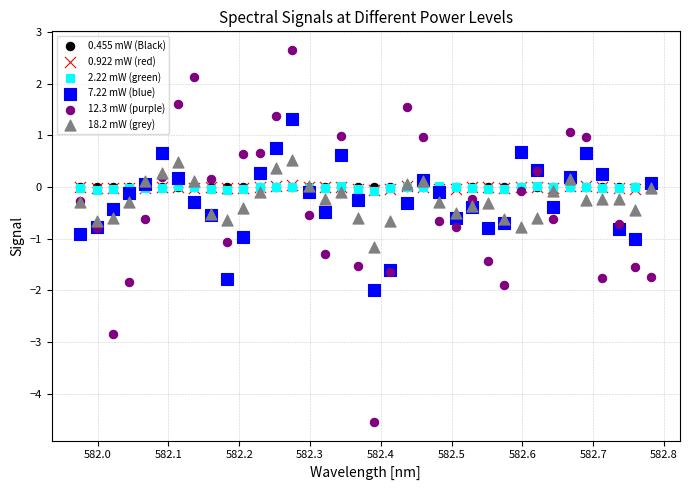

What are all the series names shown in the legend?

0.455 mW (Black), 0.922 mW (red), 2.22 mW (green), 7.22 mW (blue), 12.3 mW (purple), 18.2 mW (grey)